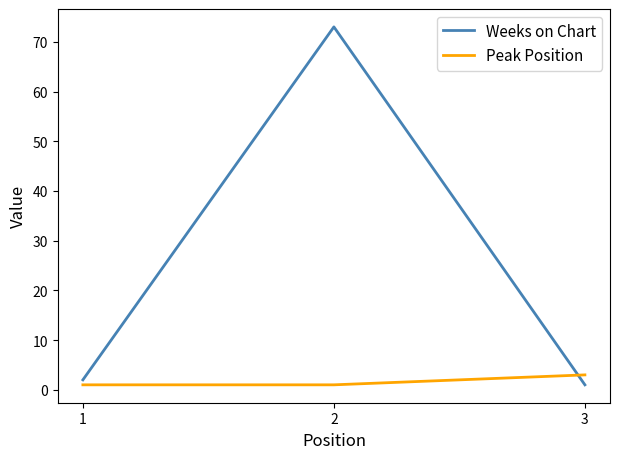

Which series has the largest range (max minus min)?

Weeks on Chart